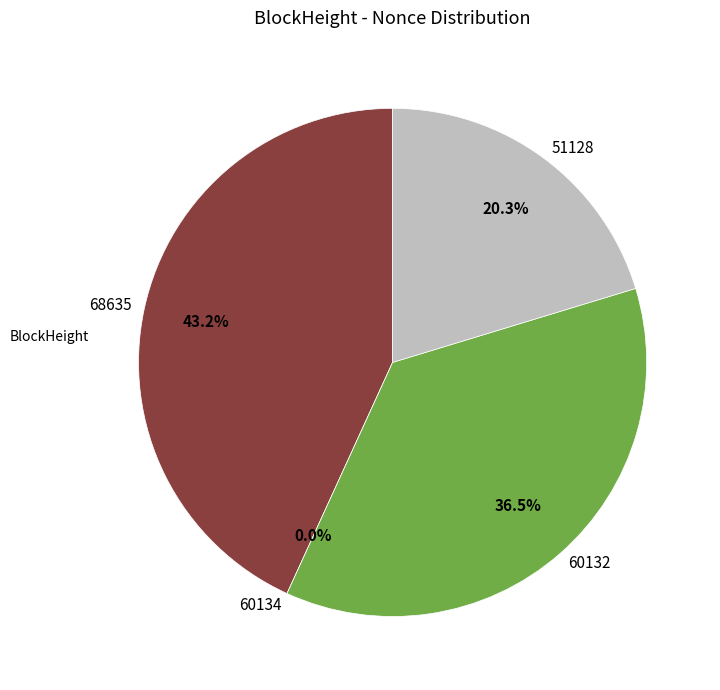

Which has a higher value, 68635 or 60134?

68635